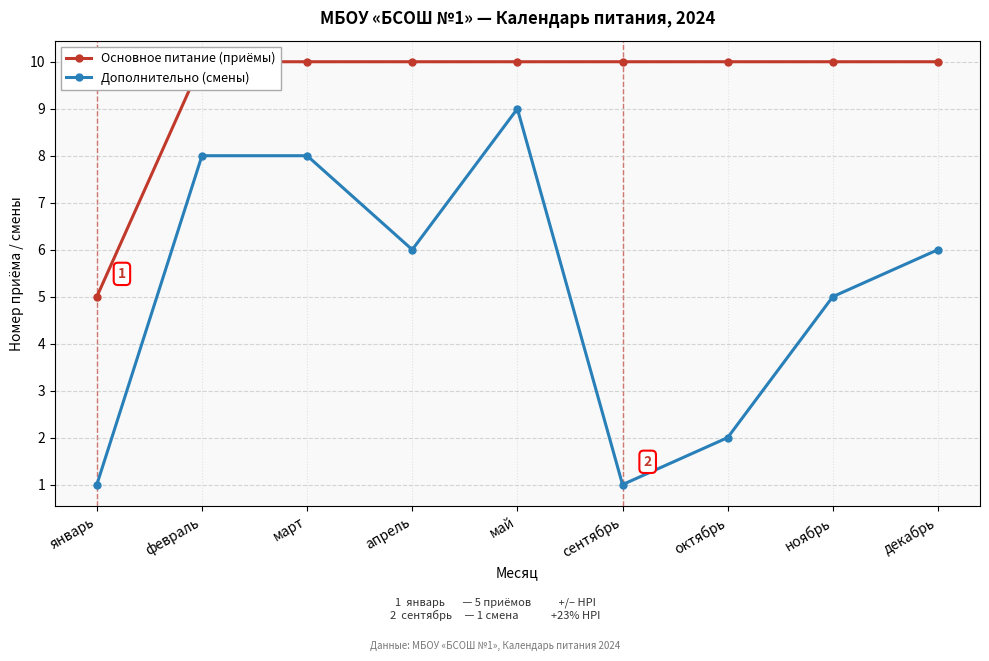

How many series are shown in this chart?

2